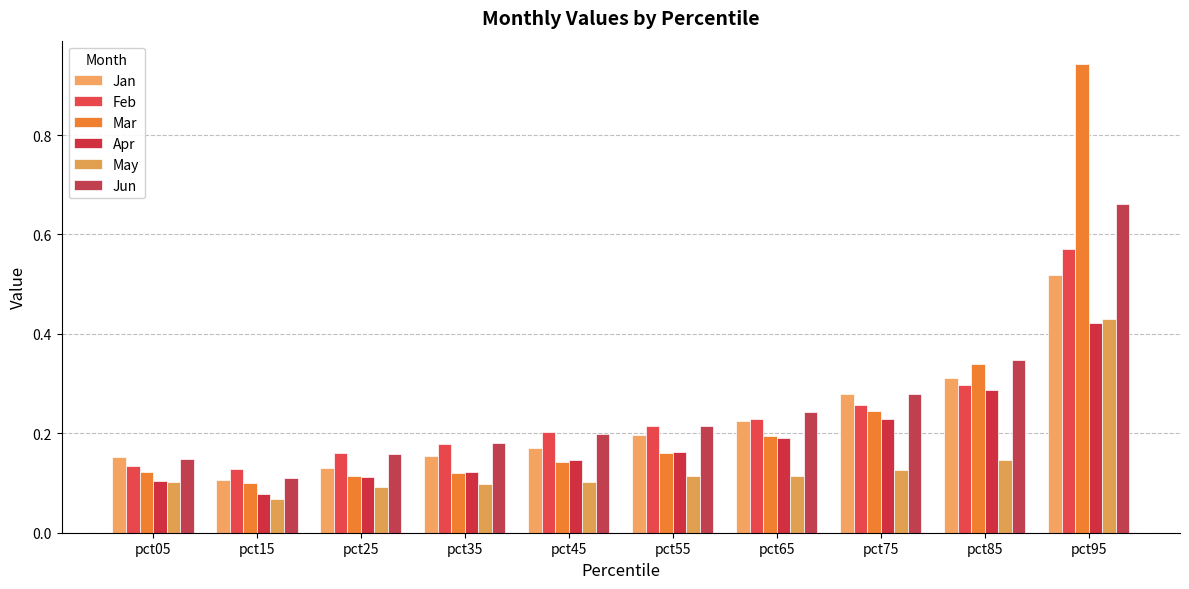

What is the difference between the highest and lowest values at pct15?

0.1